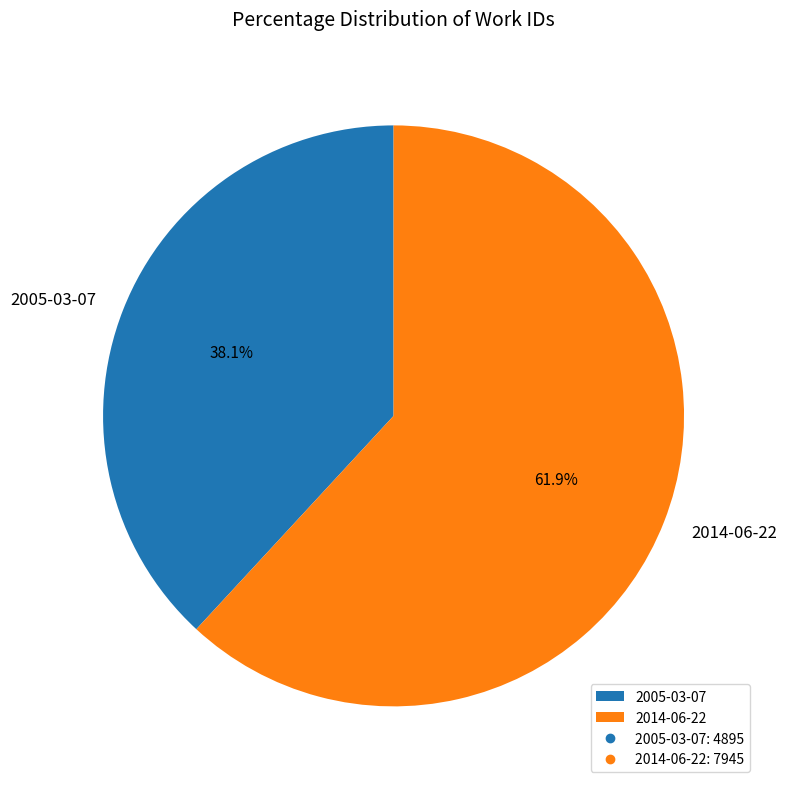

Do 2014-06-22 and 2005-03-07 together represent more than half of the pie?

Yes